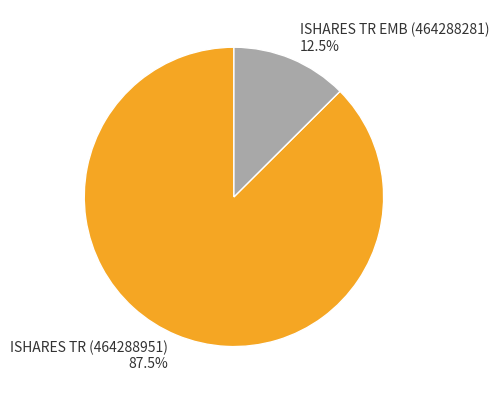

Approximately how many times larger is the value at ISHARES TR (464288951) 87.5% compared to ISHARES TR EMB (464288281) 12.5%?

7.0